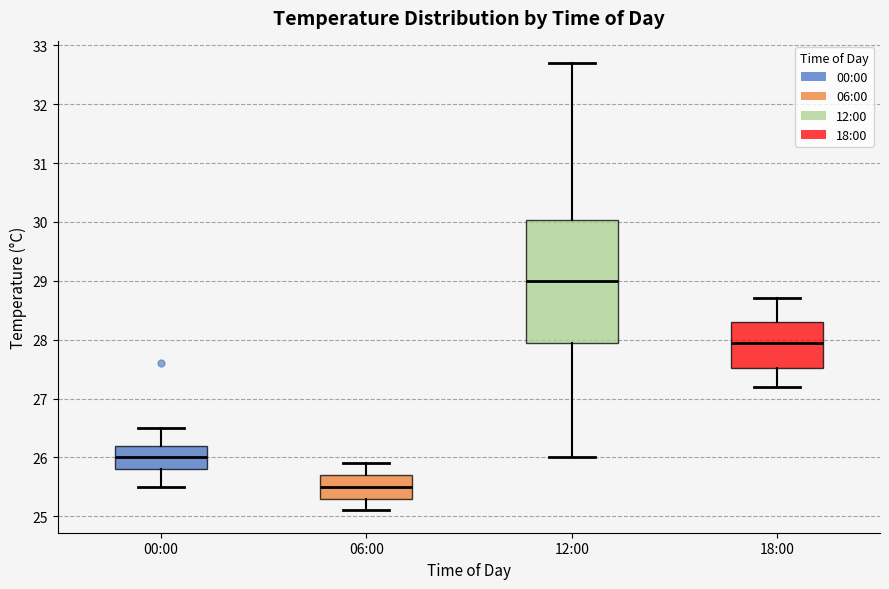

Reading left to right, read every box against the y-axis: the position of its median line, the range the box covers, and the ends of its whiskers. The values are not printed on the chart, so give them approximately, as read against the axis.

00:00: median 26.0, box 25.8 to 26.2, whiskers 25.5 to 26.5
06:00: median 25.5, box 25.3 to 25.7, whiskers 25.1 to 25.9
12:00: median 29.0, box 28.0 to 30.0, whiskers 26.0 to 32.7
18:00: median 28.0, box 27.5 to 28.3, whiskers 27.2 to 28.7